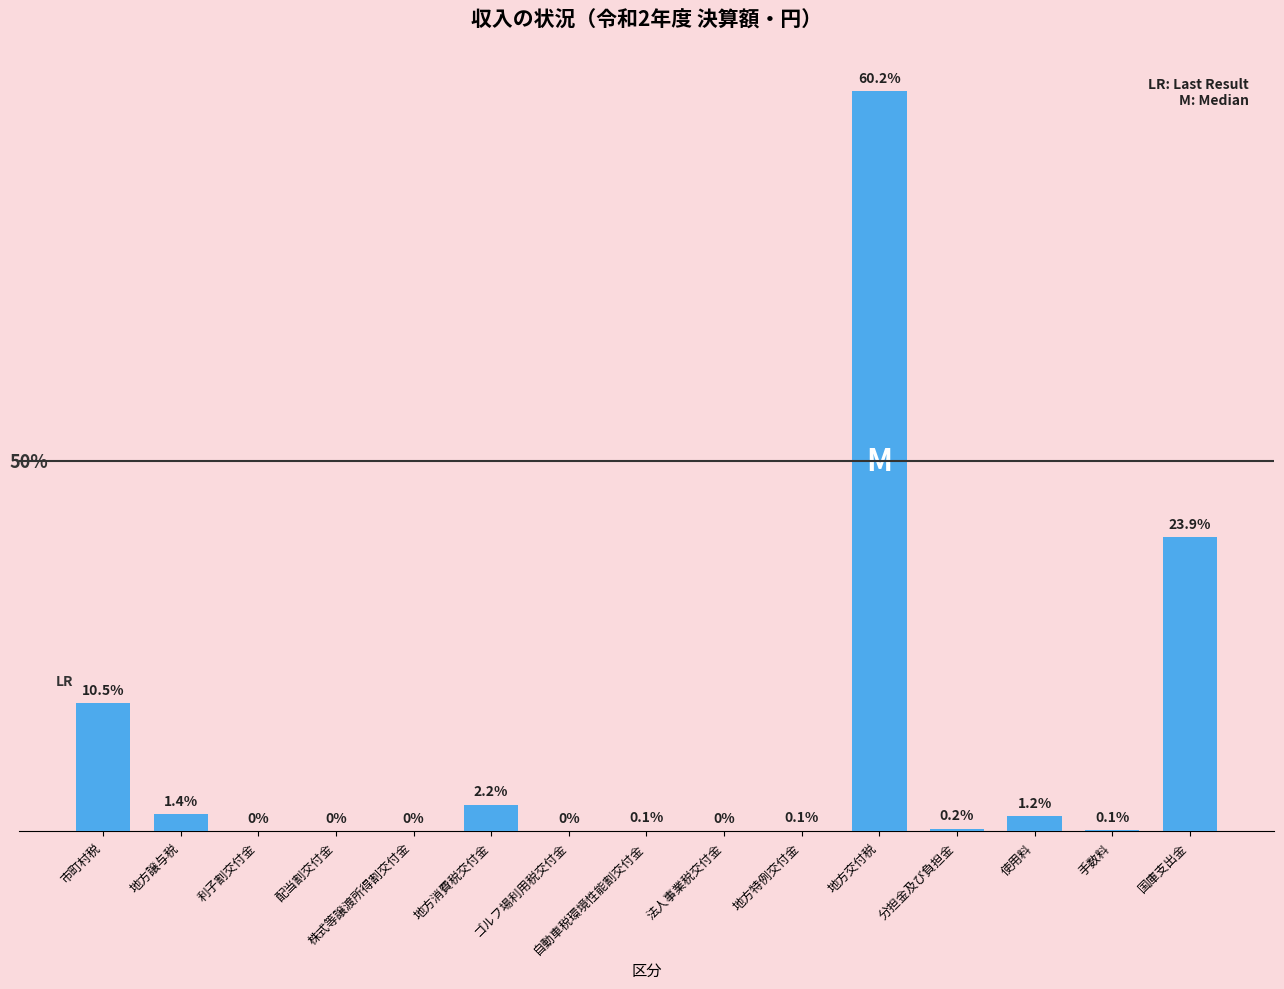

Is it true that the value at 地方消費税交付金 is 23125?

True